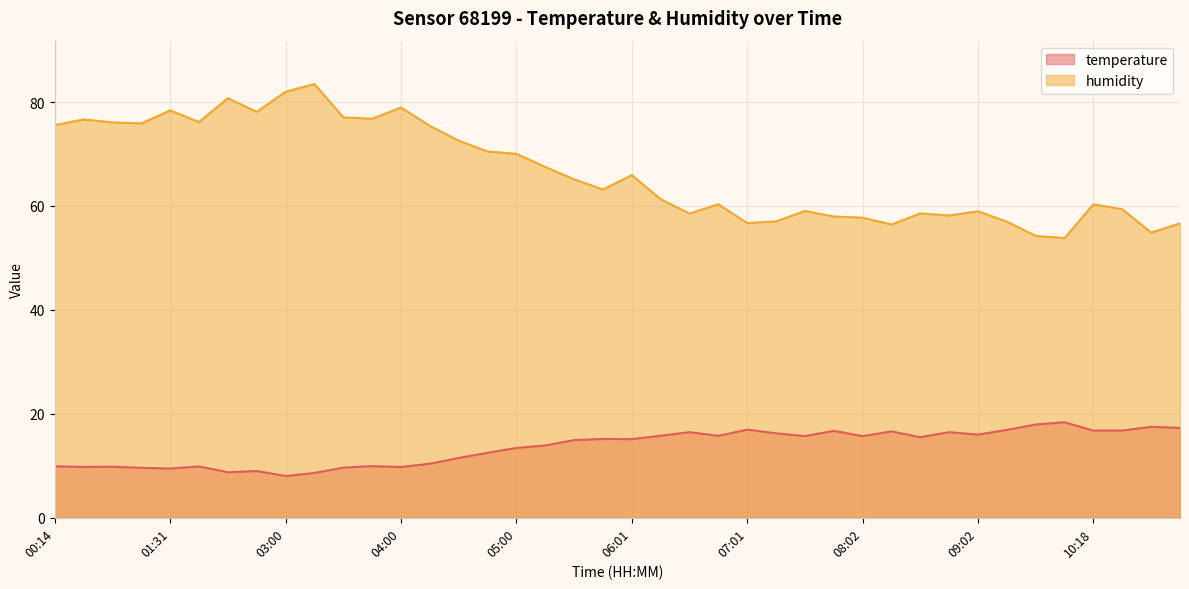

True or false: temperature and humidity cross at least once.

False